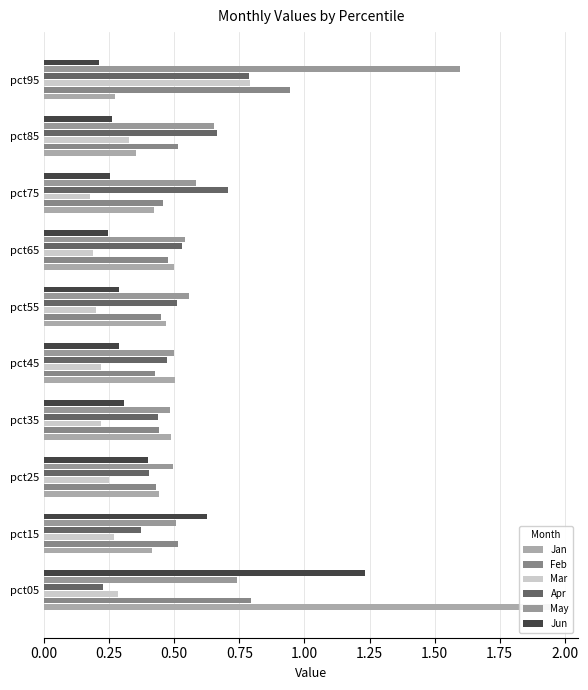

Read the Mar value at pct15.

0.3